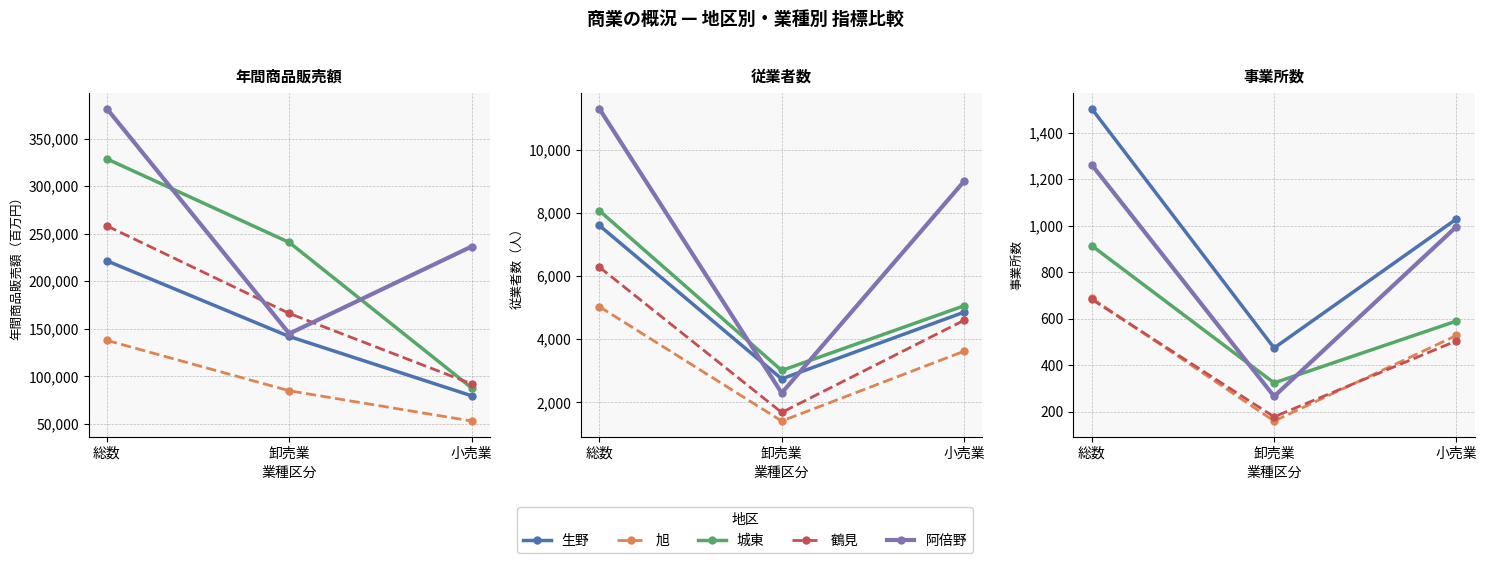

What is the label of the 2nd point from the right?

卸売業